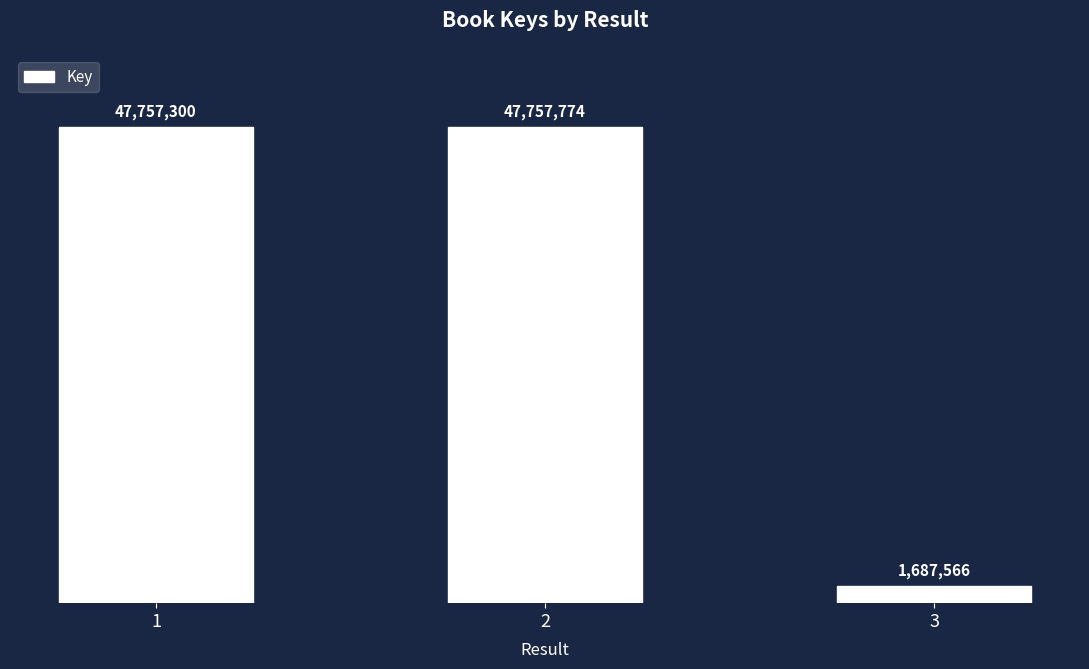

Reading right to left, extract all data points from this chart.

1687566	47757774	47757300